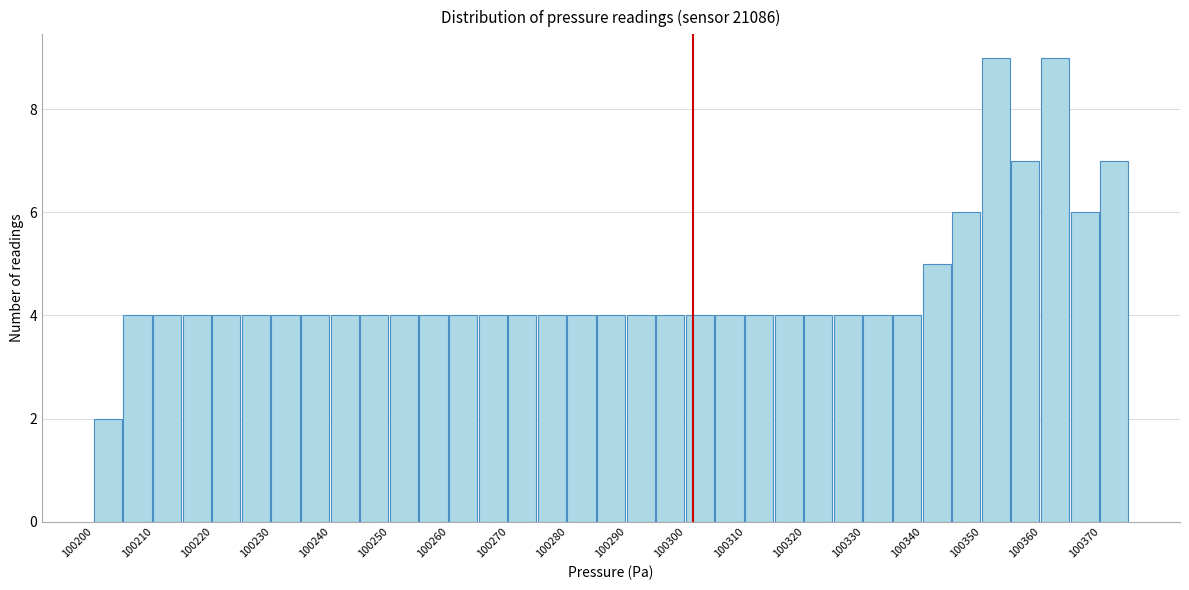

Reading left to right, list every bar in this chart as the range it spans on the x-axis followed by its height. The values are not printed on the chart, so give them approximately, as read against the axis.

100200 to 100205: 2
100205 to 100210: 4
100210 to 100215: 4
100215 to 100220: 4
100220 to 100225: 4
100225 to 100230: 4
100230 to 100235: 4
100235 to 100240: 4
100240 to 100245: 4
100245 to 100250: 4
100250 to 100255: 4
100255 to 100260: 4
100260 to 100265: 4
100265 to 100270: 4
100270 to 100275: 4
100275 to 100280: 4
100280 to 100285: 4
100285 to 100290: 4
100290 to 100295: 4
100295 to 100300: 4
100300 to 100305: 4
100305 to 100310: 4
100310 to 100315: 4
100315 to 100320: 4
100320 to 100325: 4
100325 to 100330: 4
100330 to 100335: 4
100335 to 100340: 4
100340 to 100345: 5
100345 to 100350: 6
100350 to 100355: 9
100355 to 100360: 7
100360 to 100365: 9
100365 to 100370: 6
100370 to 100375: 7